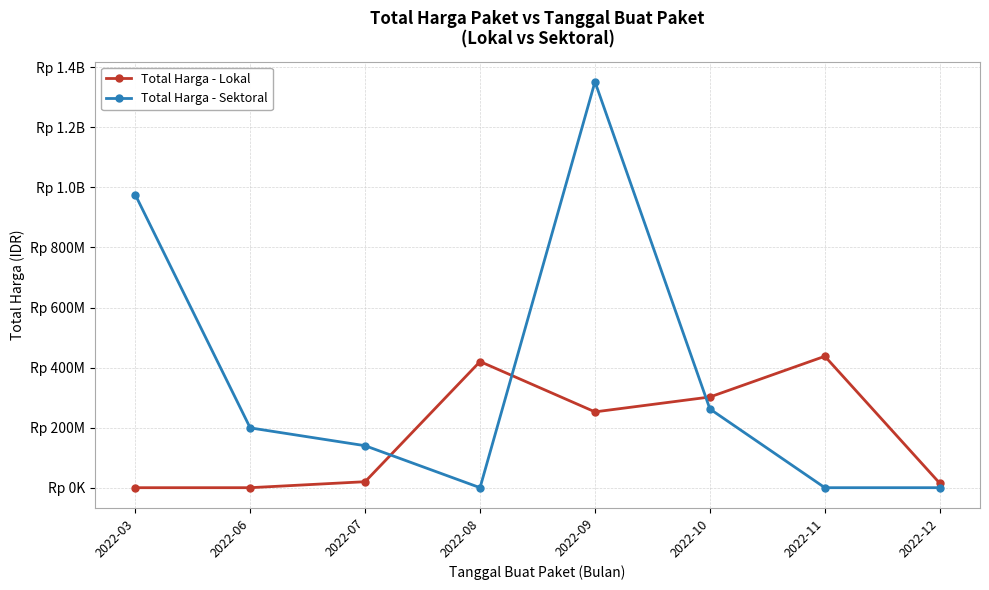

What are all the series names shown in the legend?

Total Harga - Lokal, Total Harga - Sektoral